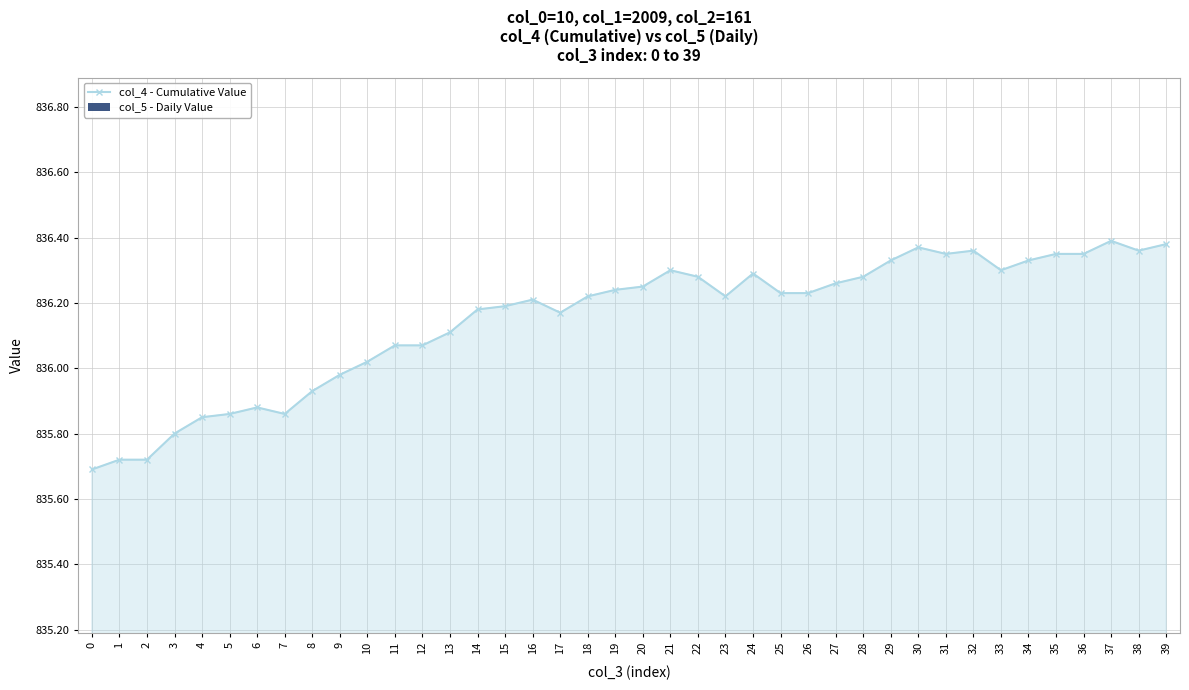

Approximately how many times larger is the value at 35 compared to 10?

1.0